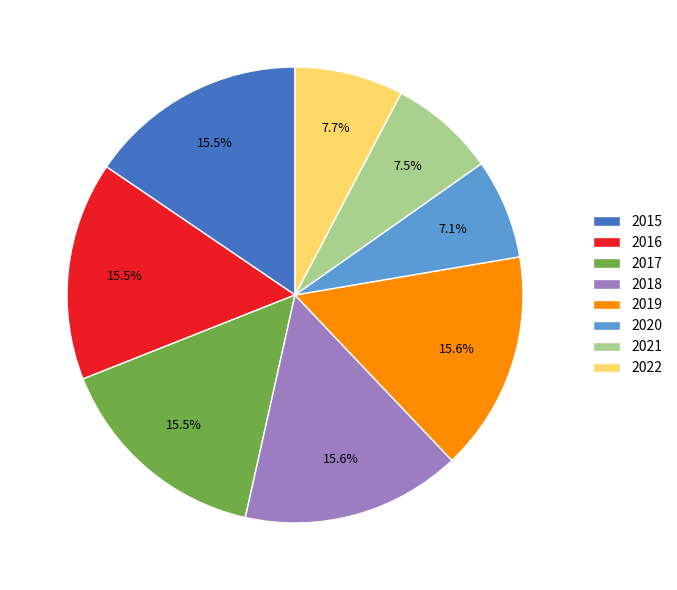

To the nearest percent, what is the difference between the largest and smallest slice percentages?

9%